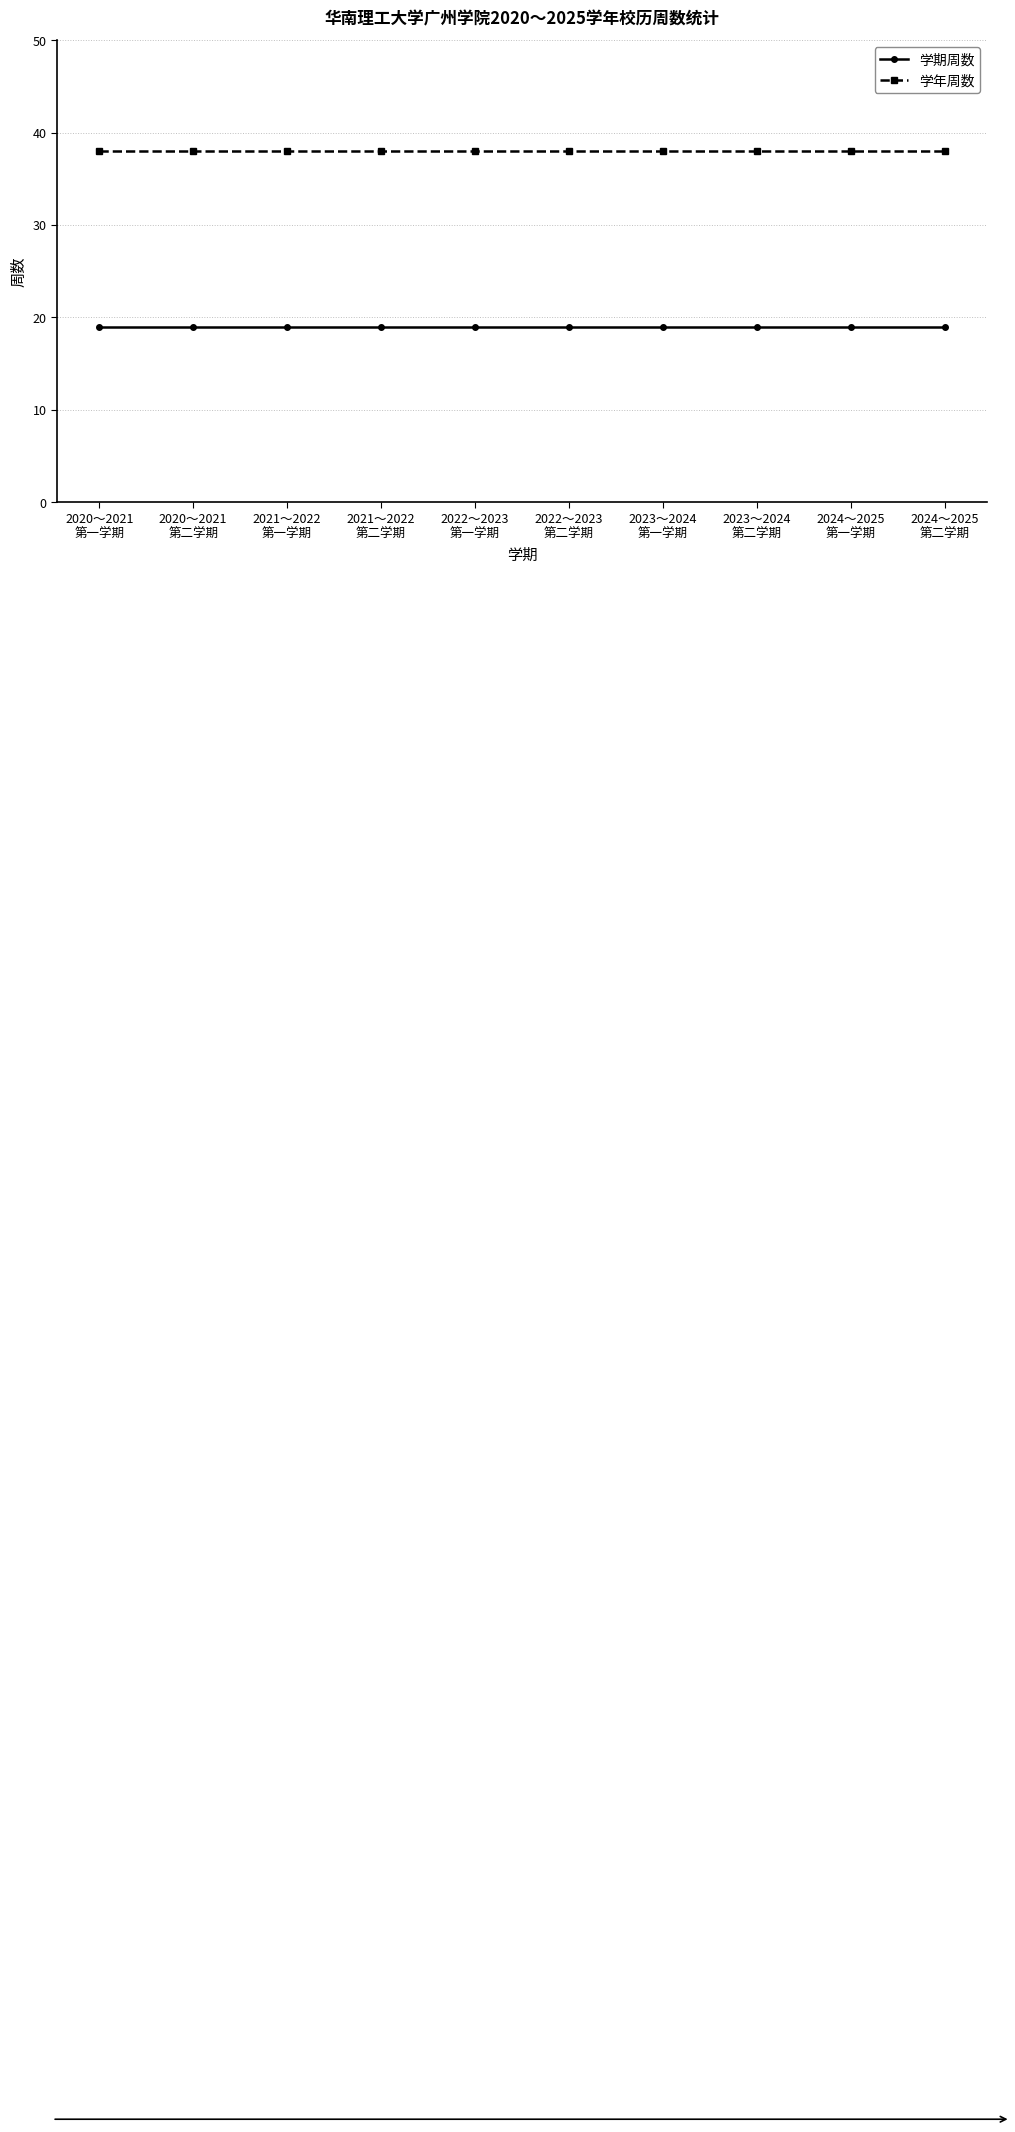

List the series in order of their overall mean, highest first.

学年周数, 学期周数